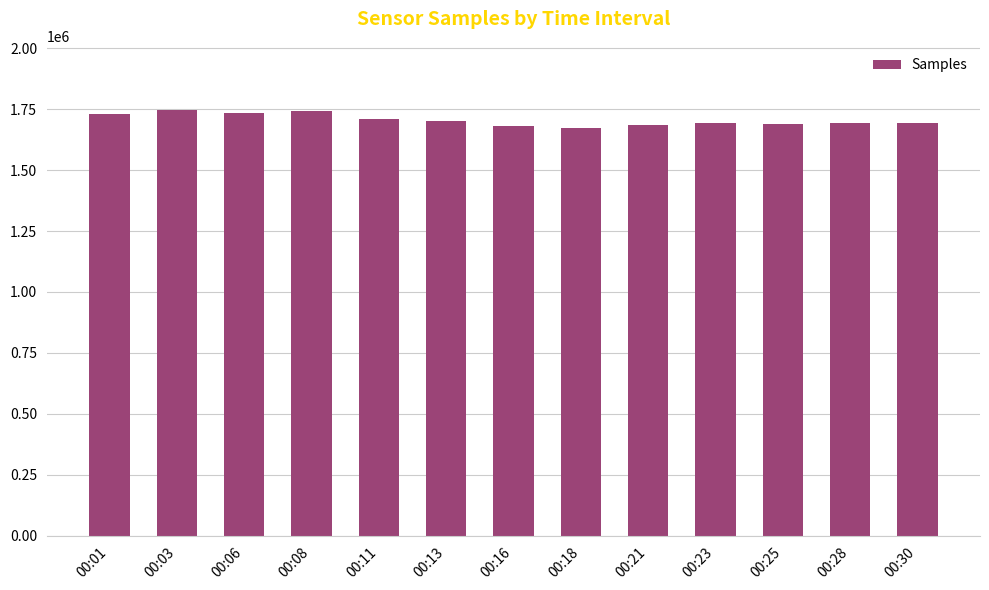

Does the chart contain any negative values?

No